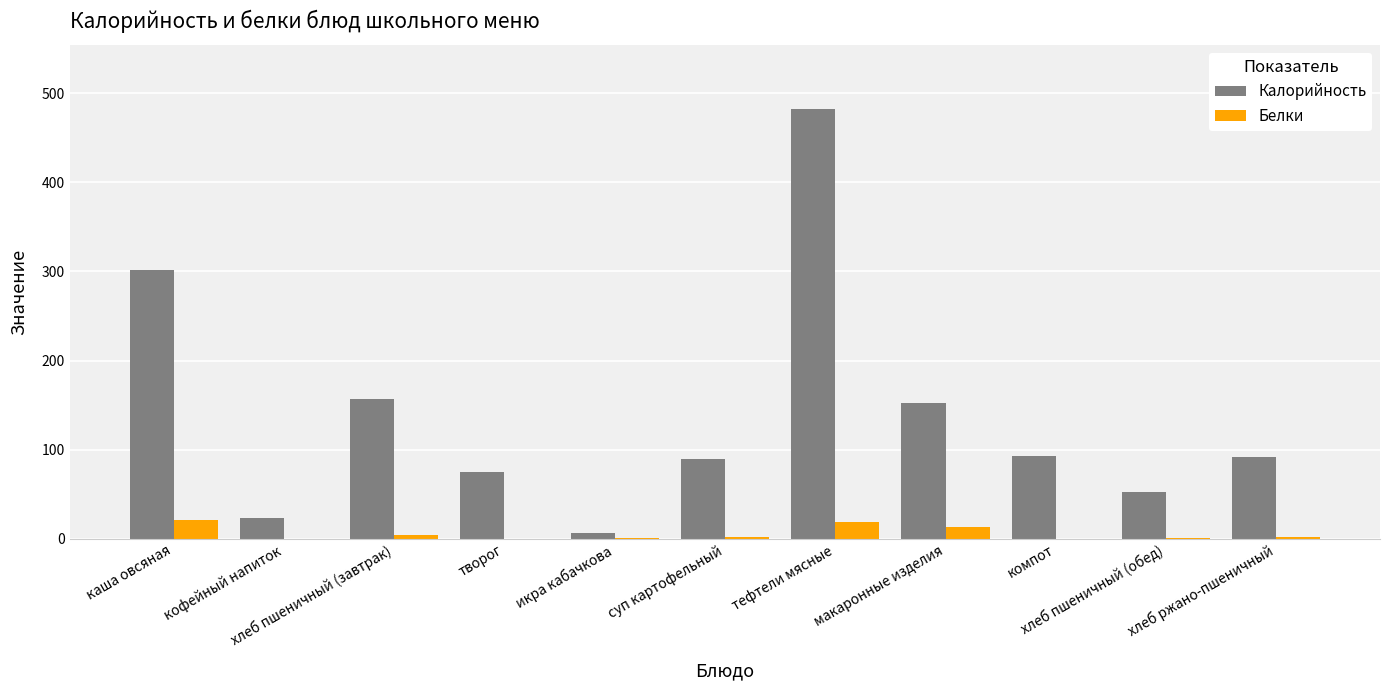

What is the highest value of the Белки series?

20.9